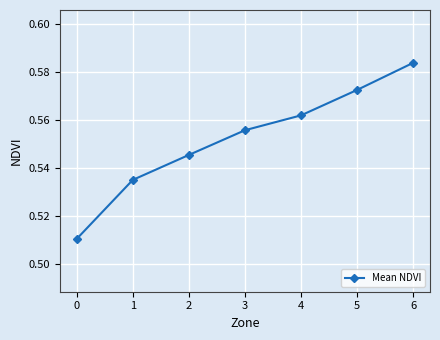

How many categories are shown in the chart?

7